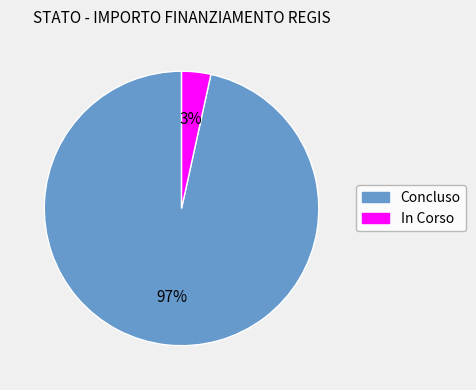

Which category has the biggest portion of the pie?

Concluso